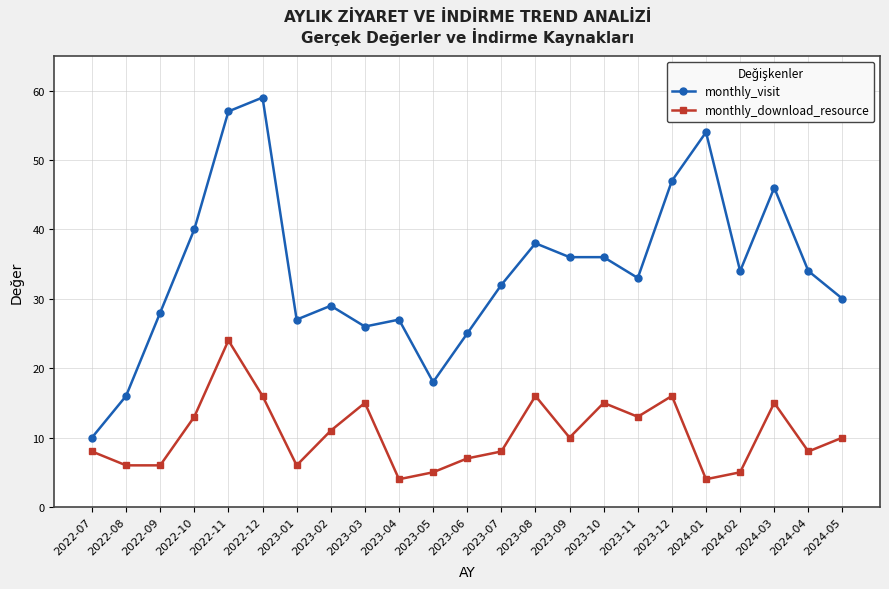

Reading left to right, transcribe all the data shown in this chart.

monthly_visit: 10	16	28	40	57	59	27	29	26	27	18	25	32	38	36	36	33	47	54	34	46	34	30
monthly_download_resource: 8	6	6	13	24	16	6	11	15	4	5	7	8	16	10	15	13	16	4	5	15	8	10